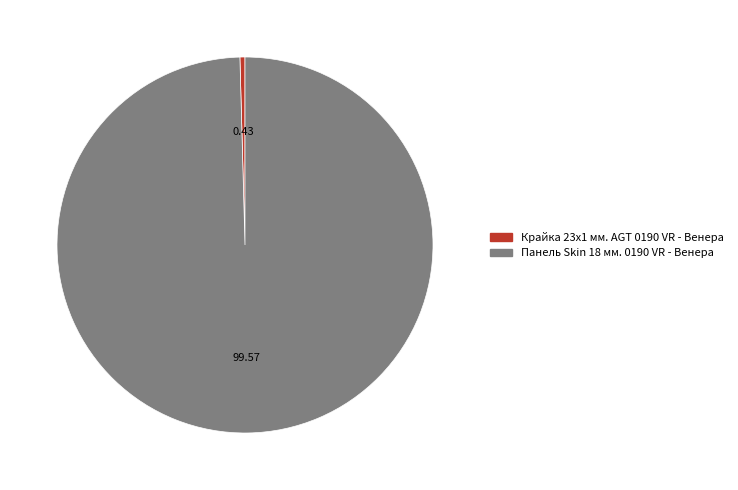

Does Крайка 23x1 мм. AGT 0190 VR - Венера account for over 50% of the chart?

No